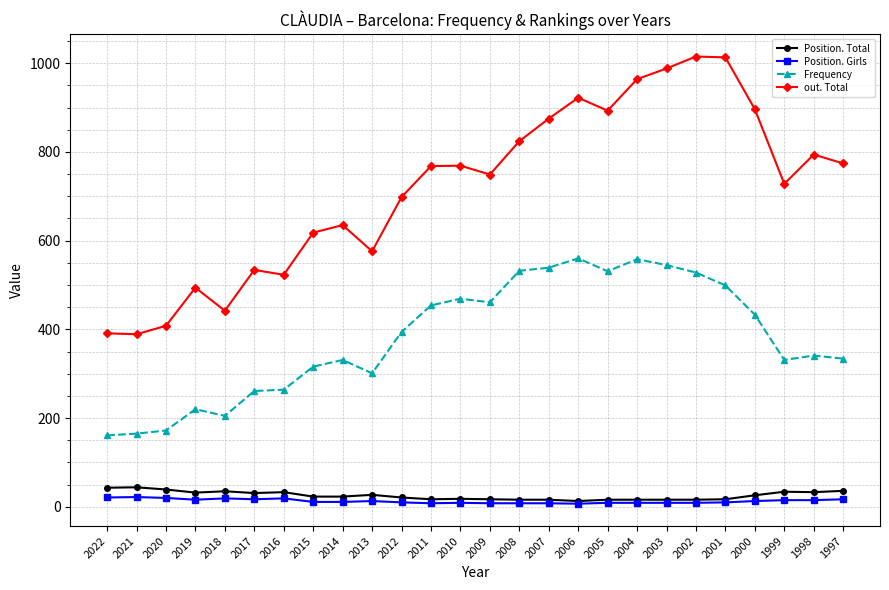

The Position. Total series shows 16 at 2002. True or false?

True